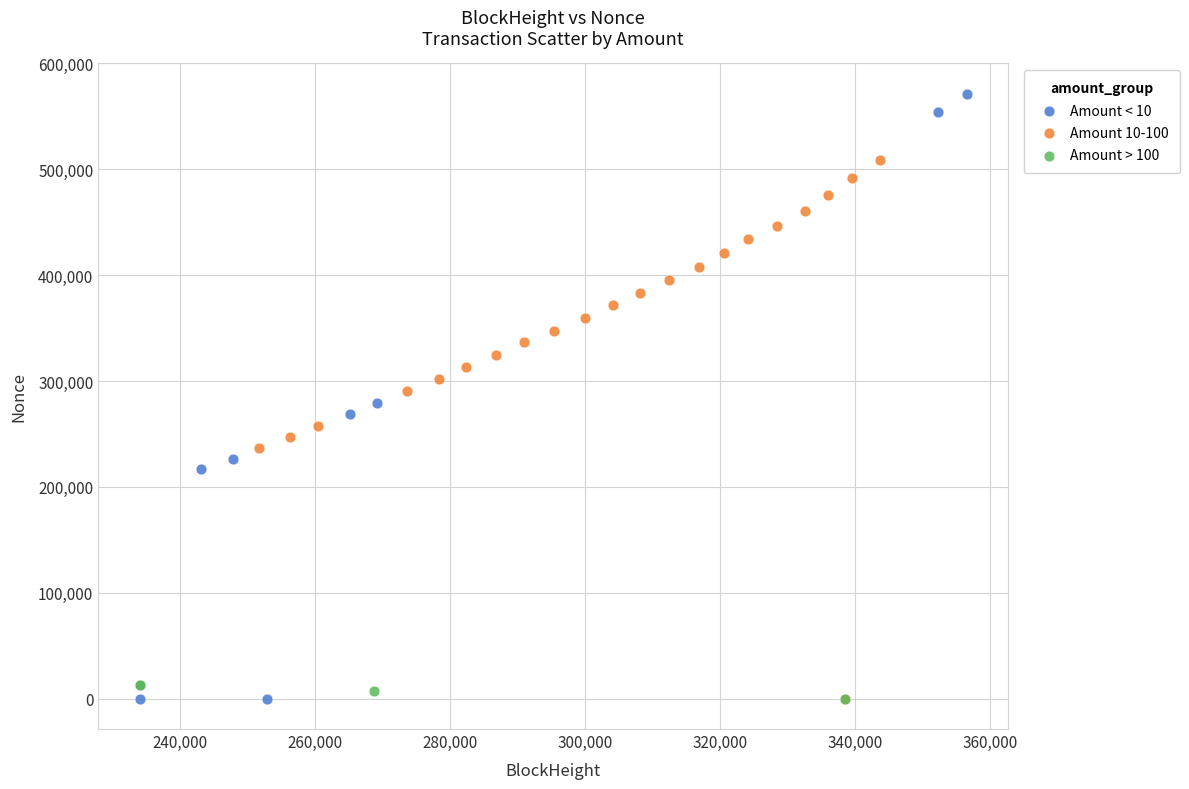

What are all the series names shown in the legend?

Amount < 10, Amount 10-100, Amount > 100